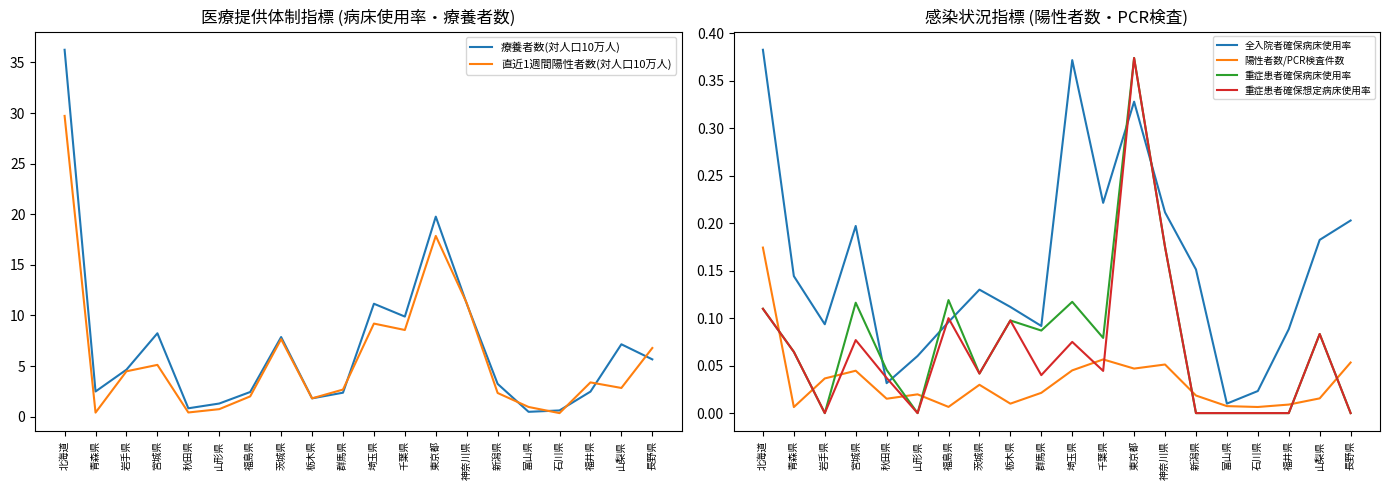

True or false: 重症患者確保病床使用率 and 重症患者確保想定病床使用率 intersect in this chart.

False